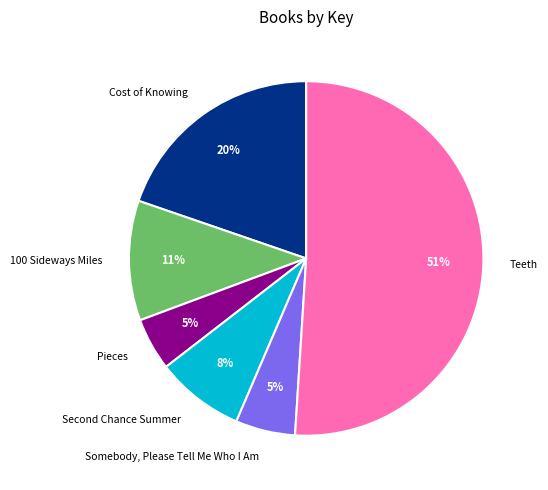

True or false: Teeth accounts for 51% of the total.

True